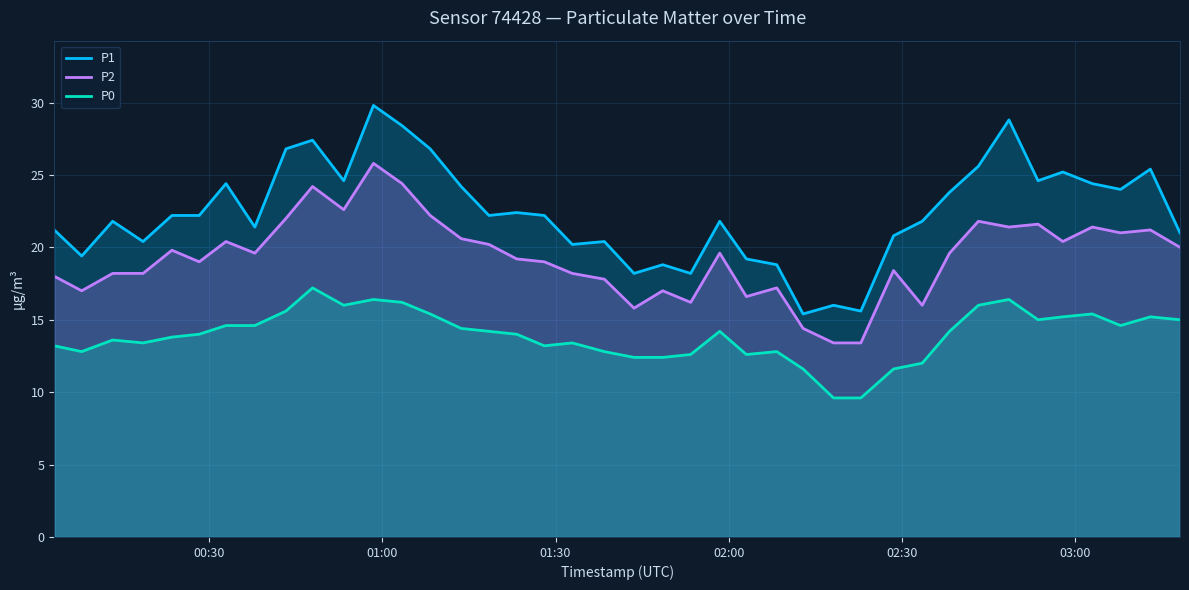

What is the difference between the maximum and minimum values in the P2 series?

12.4